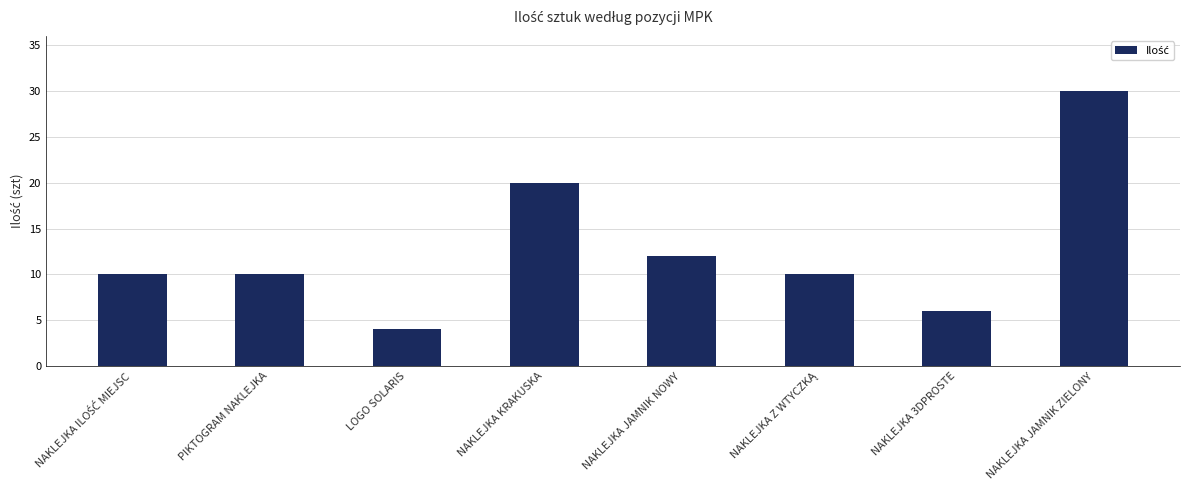

What is the difference between the second highest and second lowest values?

14